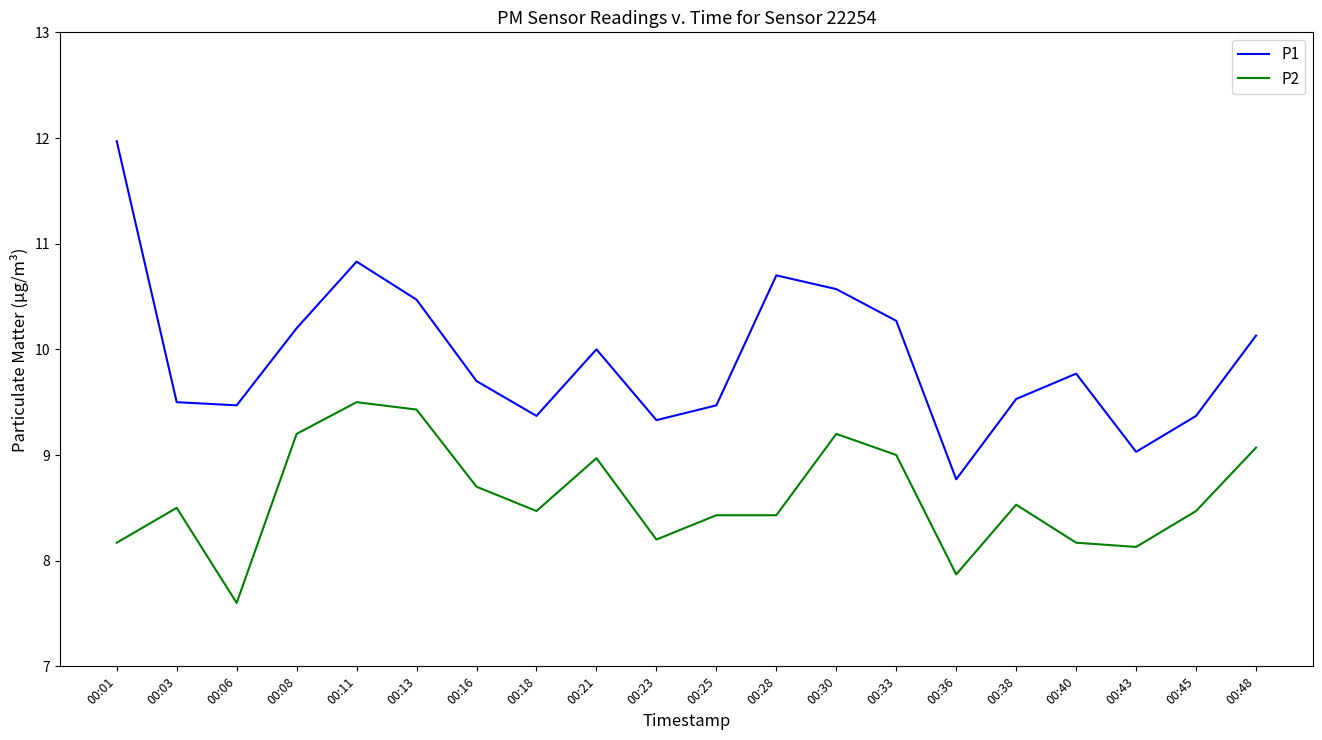

What is the sum of all P2 values?

172.0